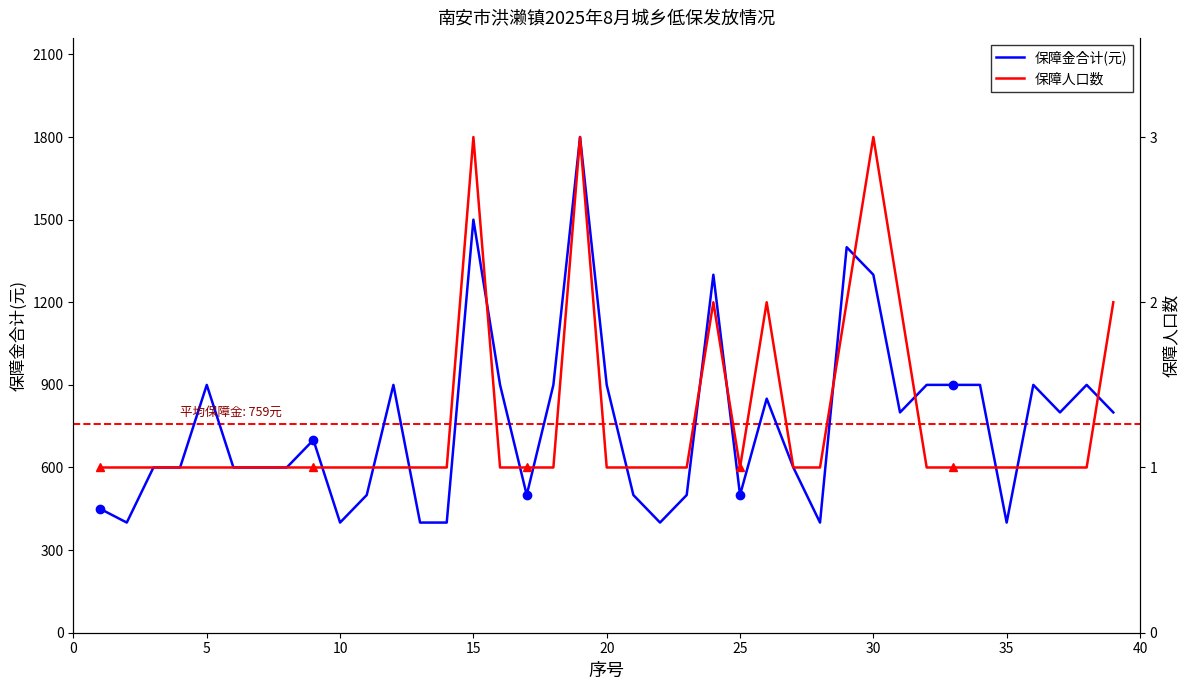

In 保障人口数, how many points are lower than both neighbors (excluding endpoints)?

1